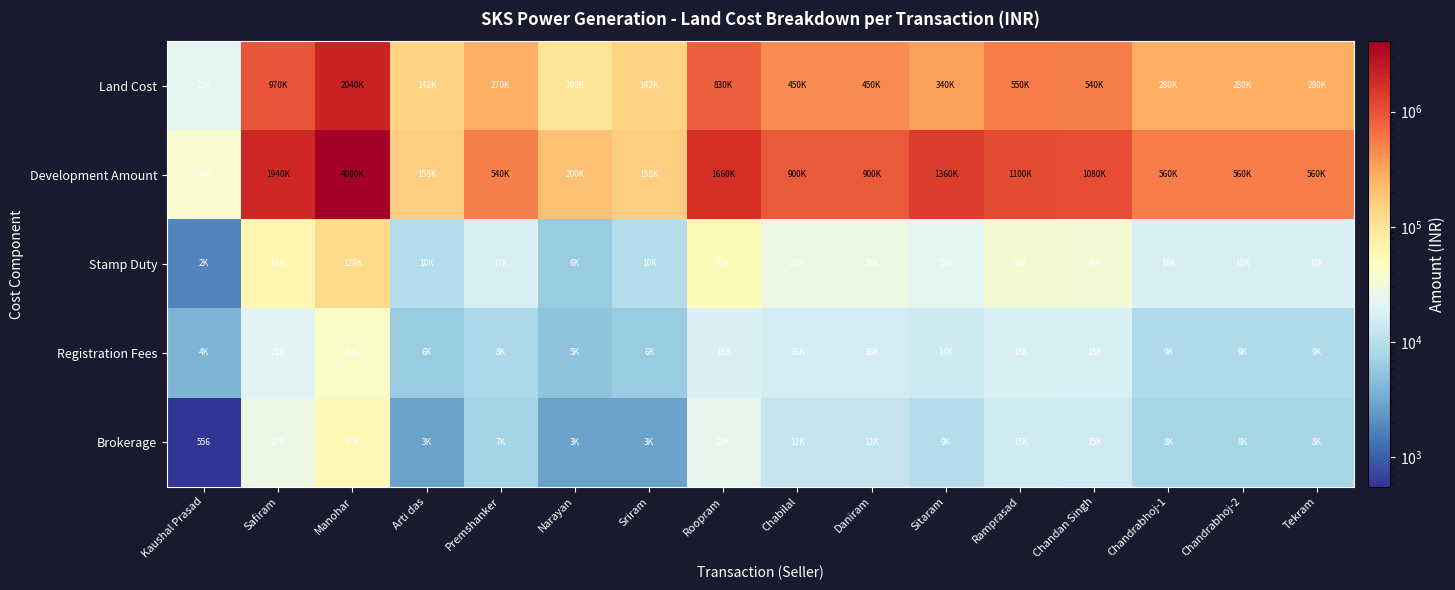

Rank the series at Sriram from lowest to highest value.

Brokerage, Registration Fees, Stamp Duty, Land Cost, Development Amount